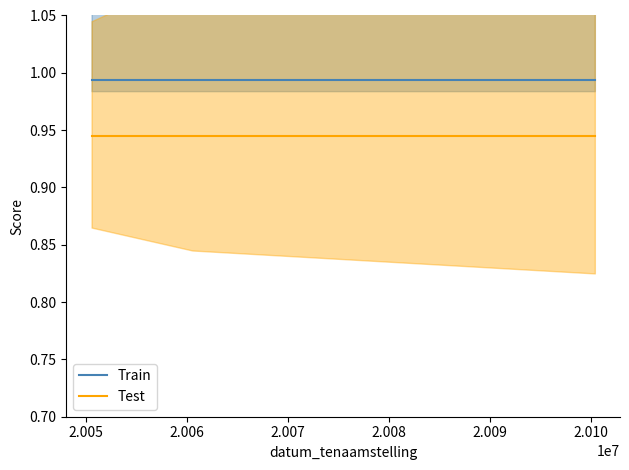

Reading left to right, extract all data points from this chart.

Train: 1.0	1.0	1.0
Test: 0.9	0.9	0.9